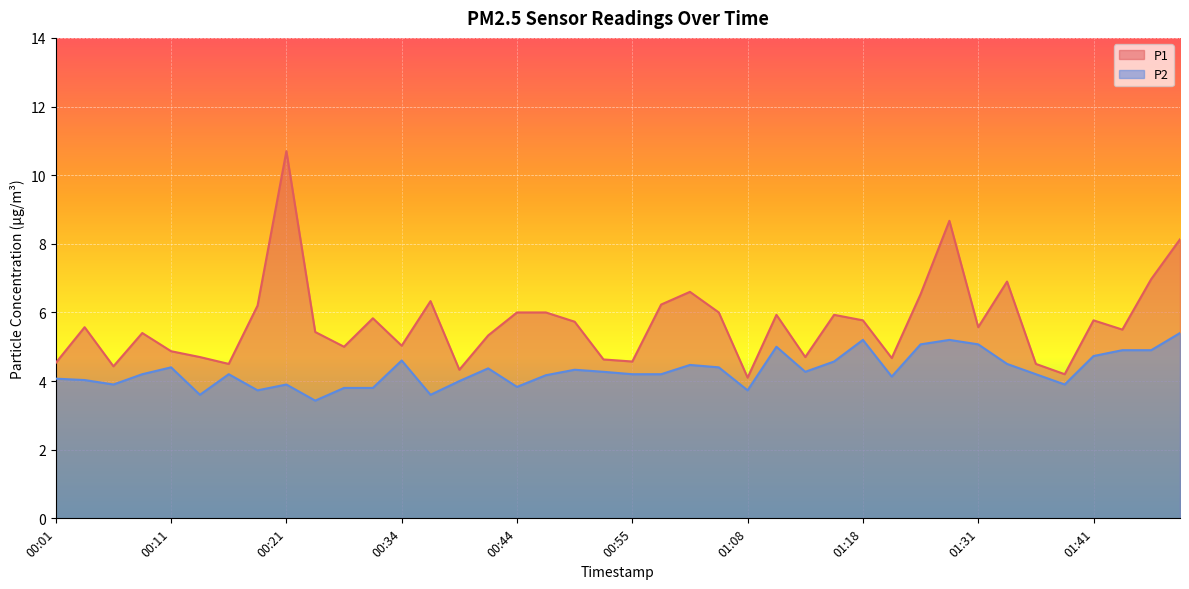

The value of P1 at 00:29 is 7.8. True or false?

False